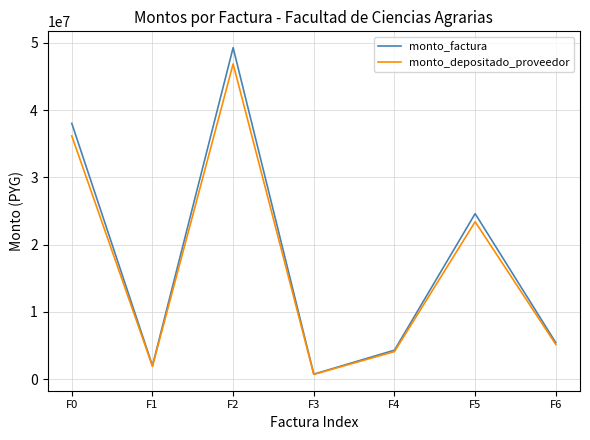

How many interior local valleys does the monto_factura series have?

2